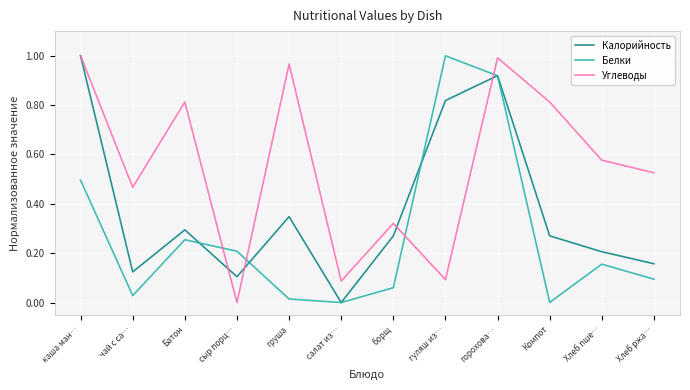

Which series changed the most between груша and Хлеб пше…?

Углеводы